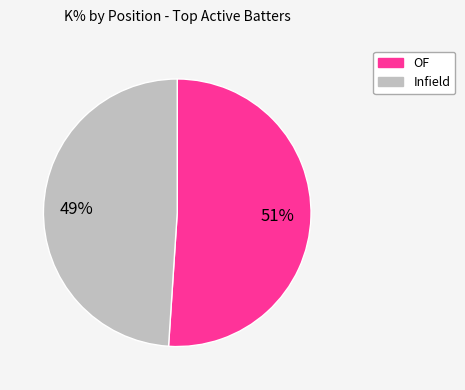

To the nearest percent, what is the average slice percentage?

50%